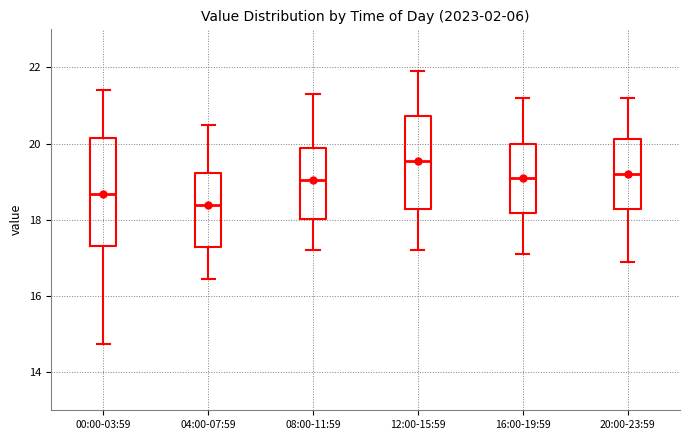

Which box's median line is the lowest?

04:00-07:59